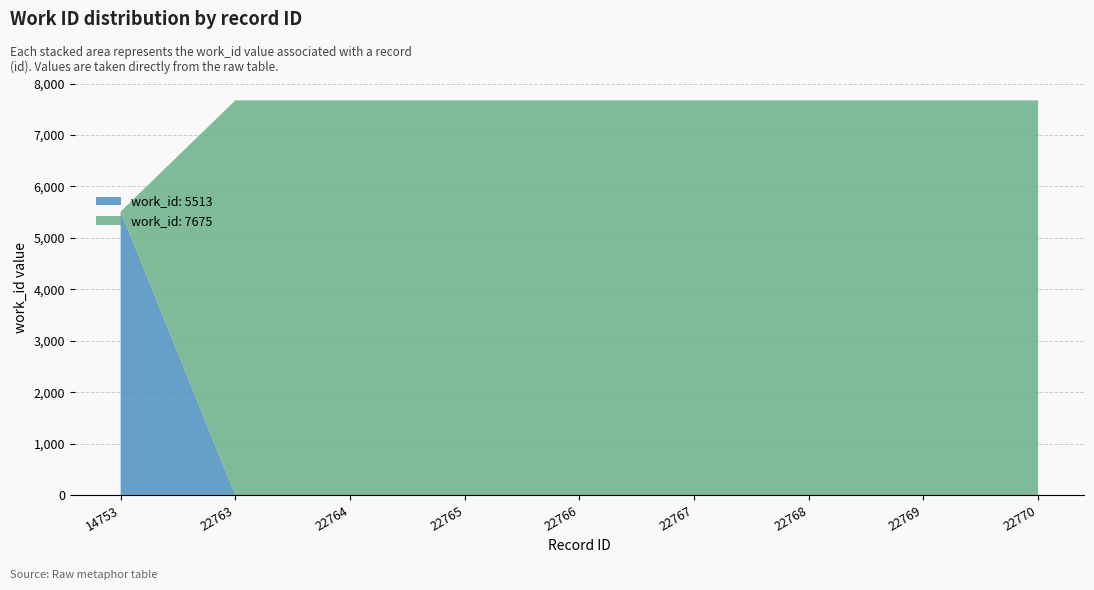

Reading right to left, extract all data points from this chart.

22770=7675	22769=7675	22768=7675	22767=7675	22766=7675	22765=7675	22764=7675	22763=7675	14753=5513